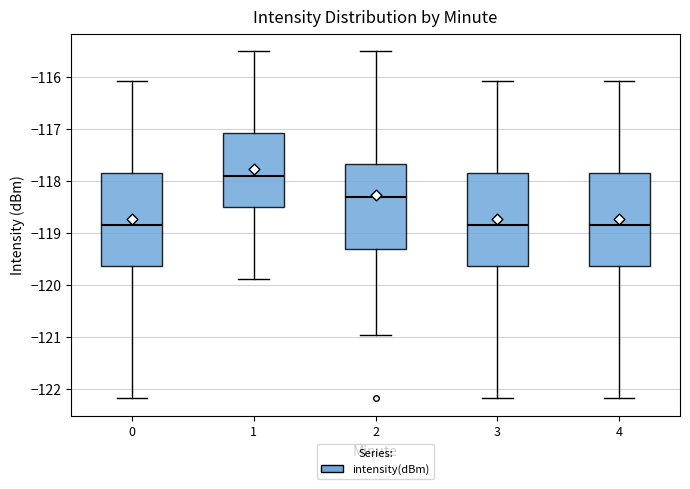

Reading left to right, read every box against the y-axis: the position of its median line, the range the box covers, and the ends of its whiskers. The values are not printed on the chart, so give them approximately, as read against the axis.

0: median -118.8, box -119.6 to -117.8, whiskers -122.2 to -116.1
1: median -117.9, box -118.5 to -117.1, whiskers -119.9 to -115.5
2: median -118.3, box -119.3 to -117.7, whiskers -120.9 to -115.5
3: median -118.8, box -119.6 to -117.8, whiskers -122.2 to -116.1
4: median -118.8, box -119.6 to -117.8, whiskers -122.2 to -116.1